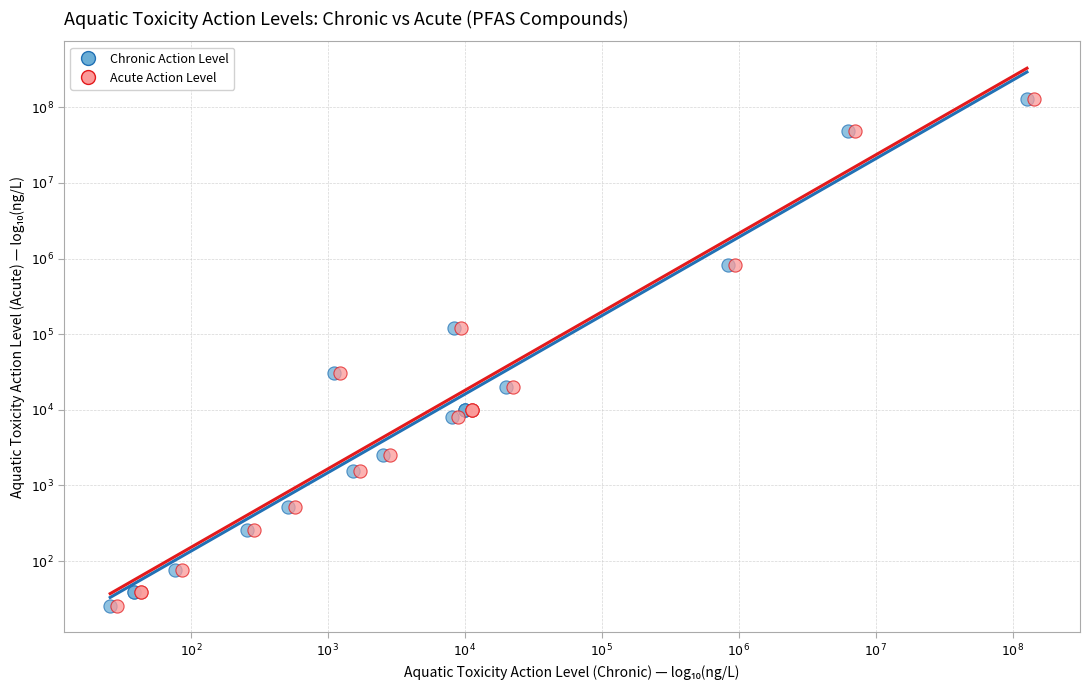

What are all the series names shown in the legend?

Chronic Action Level, Acute Action Level